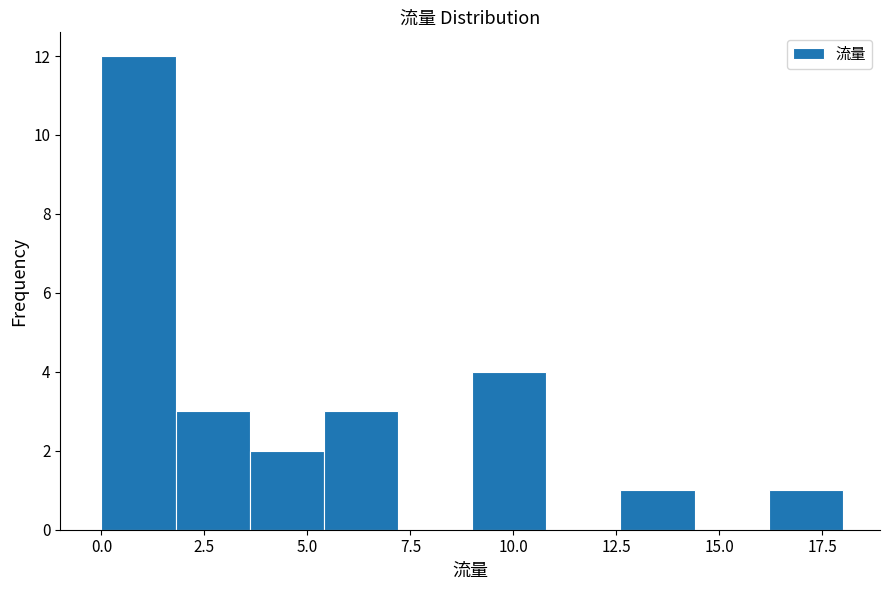

Read against the x-axis, roughly where is the centre of the tallest bar?

1.0